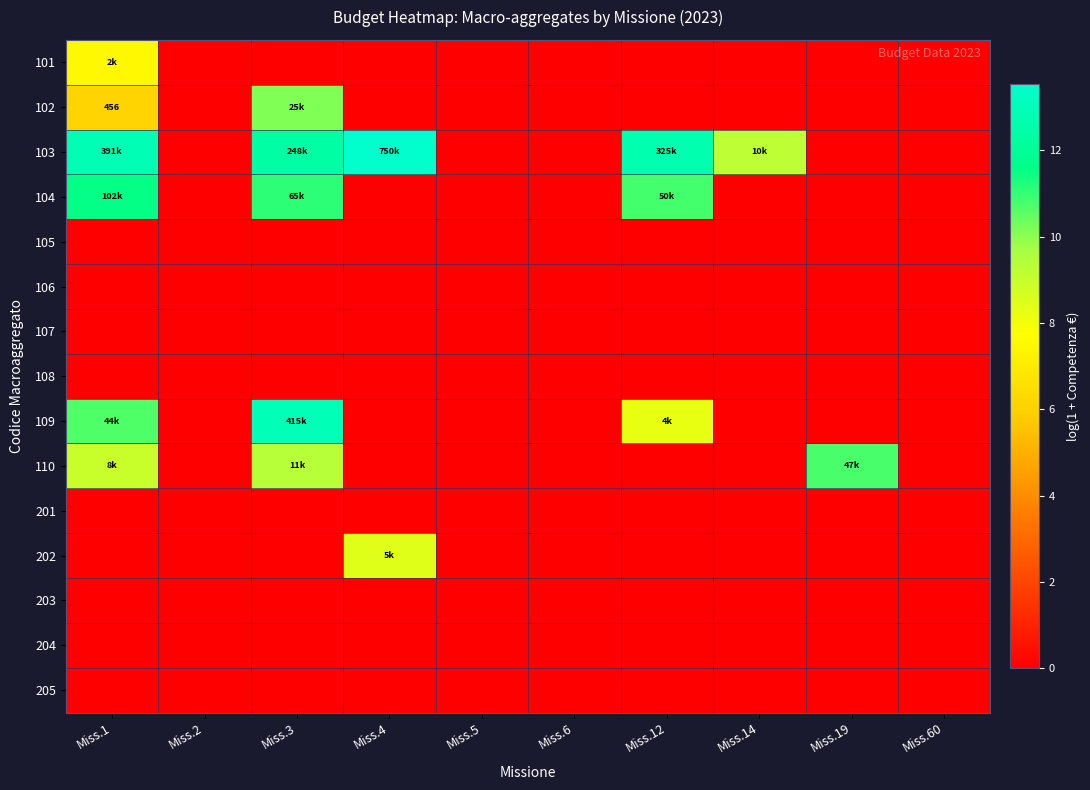

Which category has the highest value in the 202 series?

Miss.4